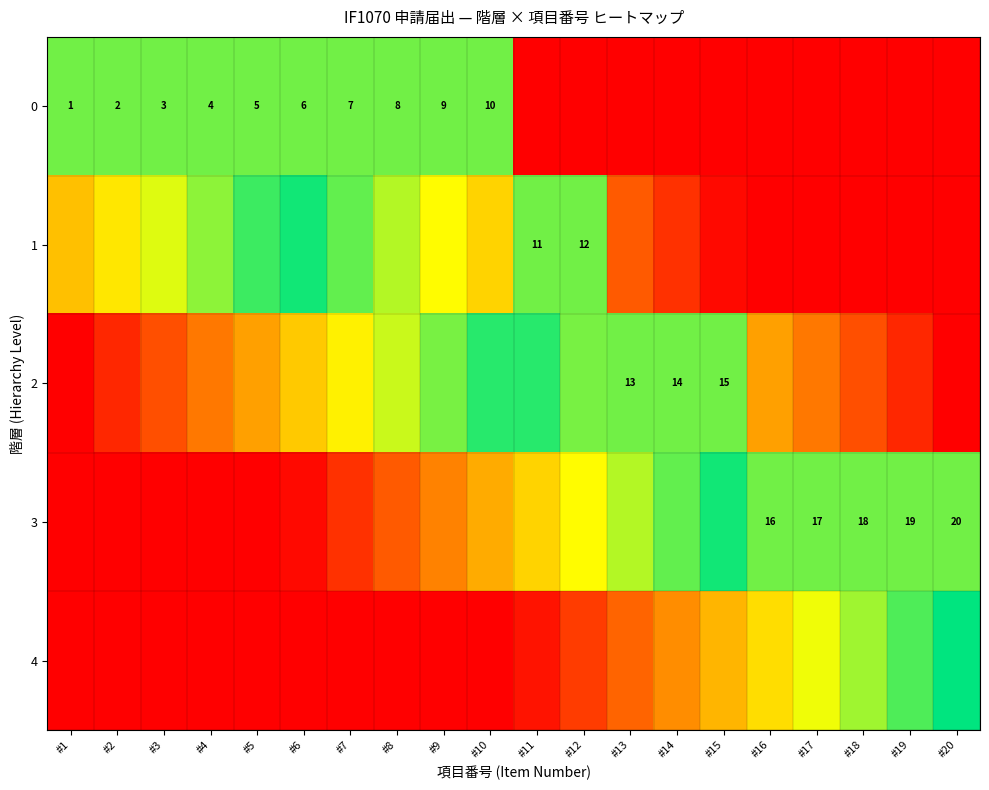

How many data points does each series have?

20